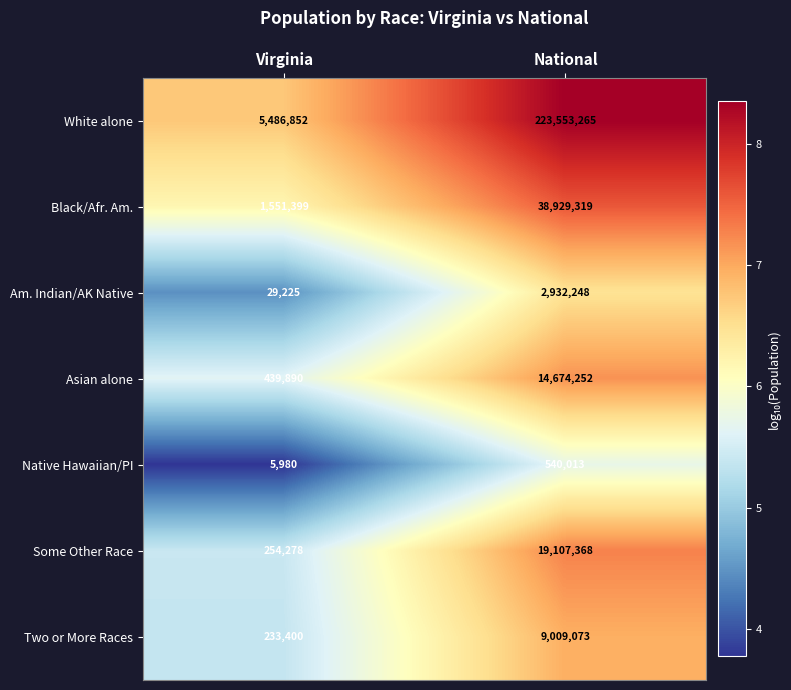

What is the sum of all Asian alone values?

15114142